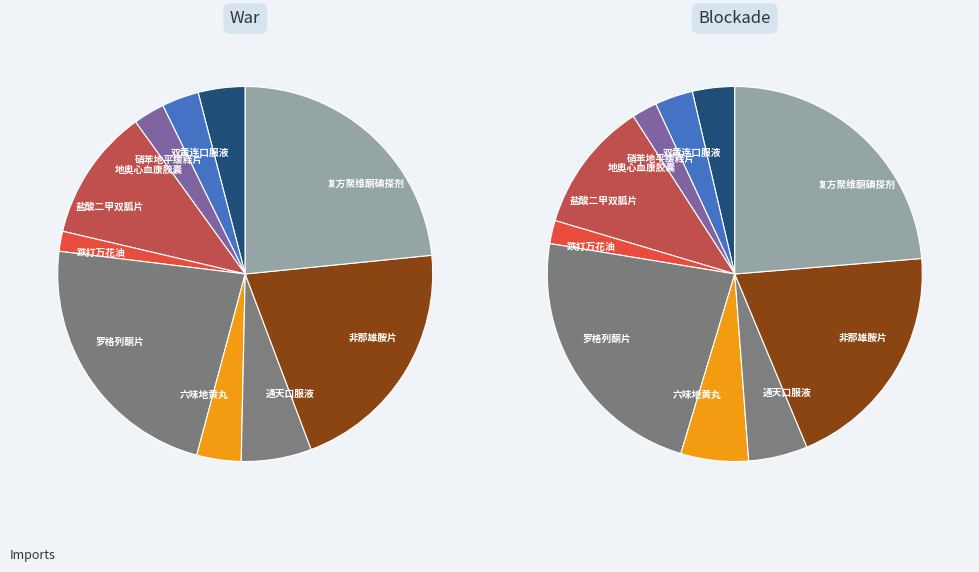

Does 硝苯地平缓释片 represent more than half of the total?

No